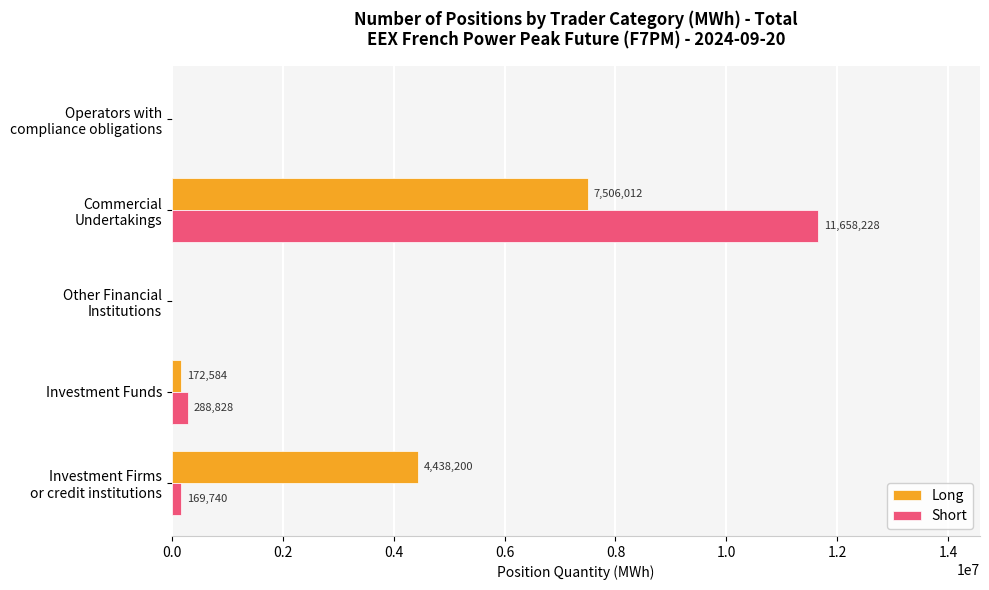

Where is Short nearest to the value 5829114?

Investment Funds